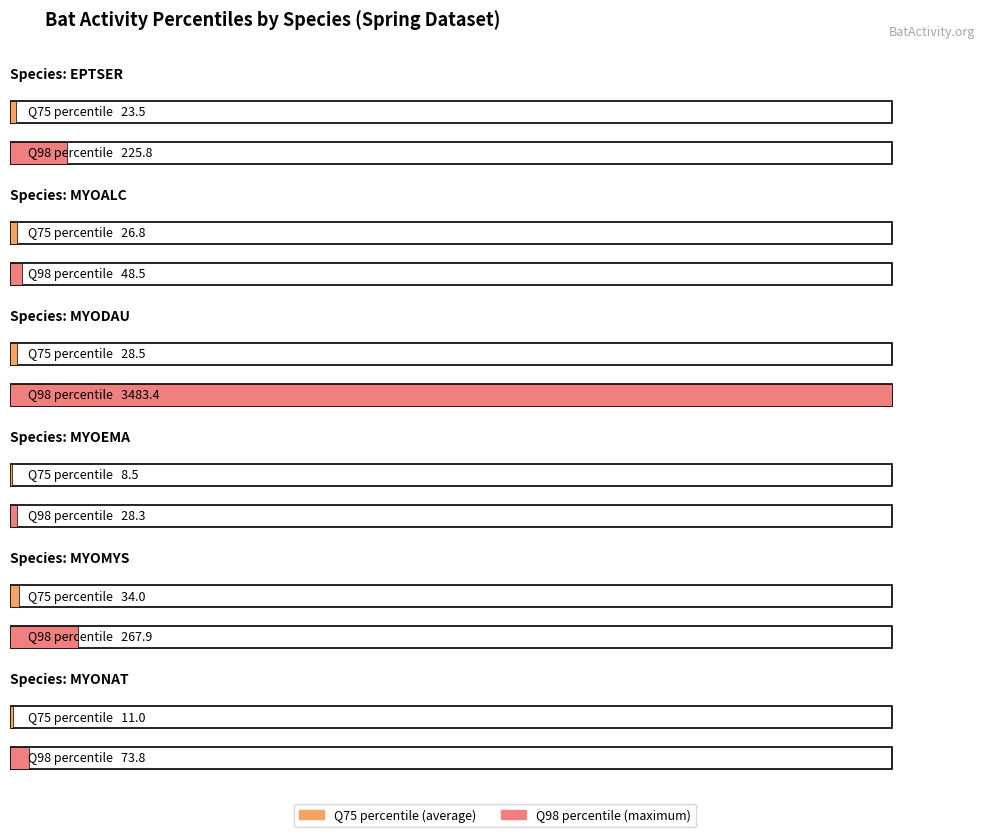

Does the chart contain any negative values?

No